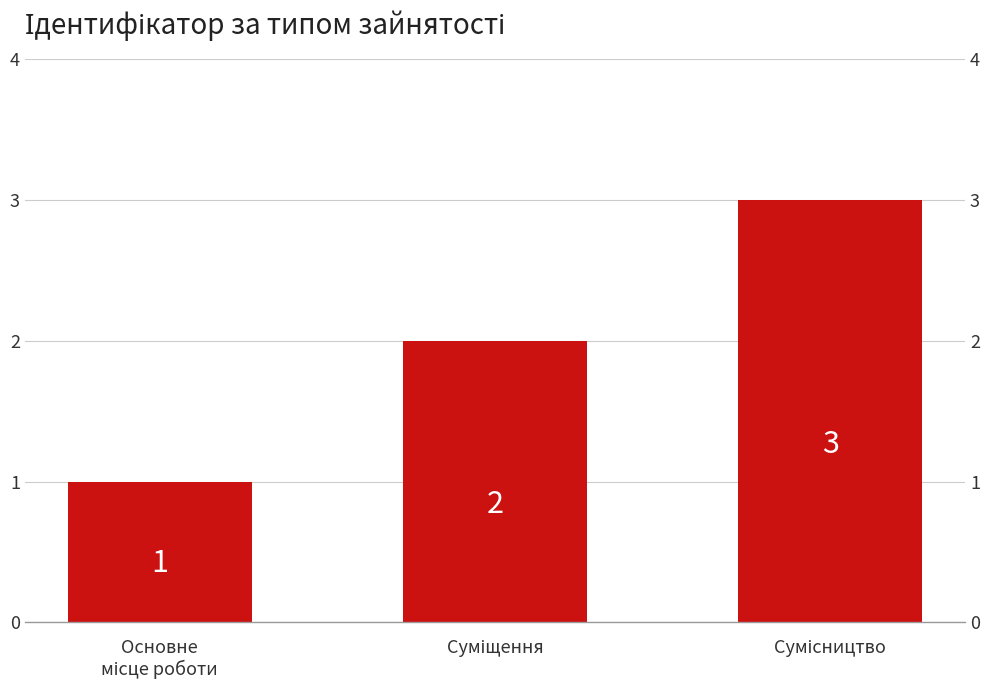

Which category has the highest value across all series?

Сумісництво